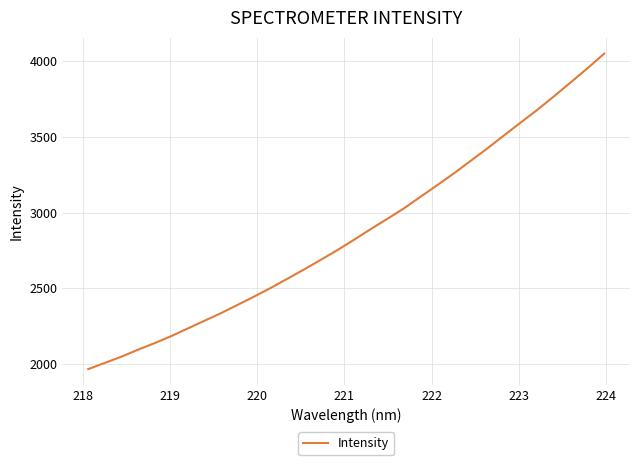

Is this an area chart (filled region under the line)?

No